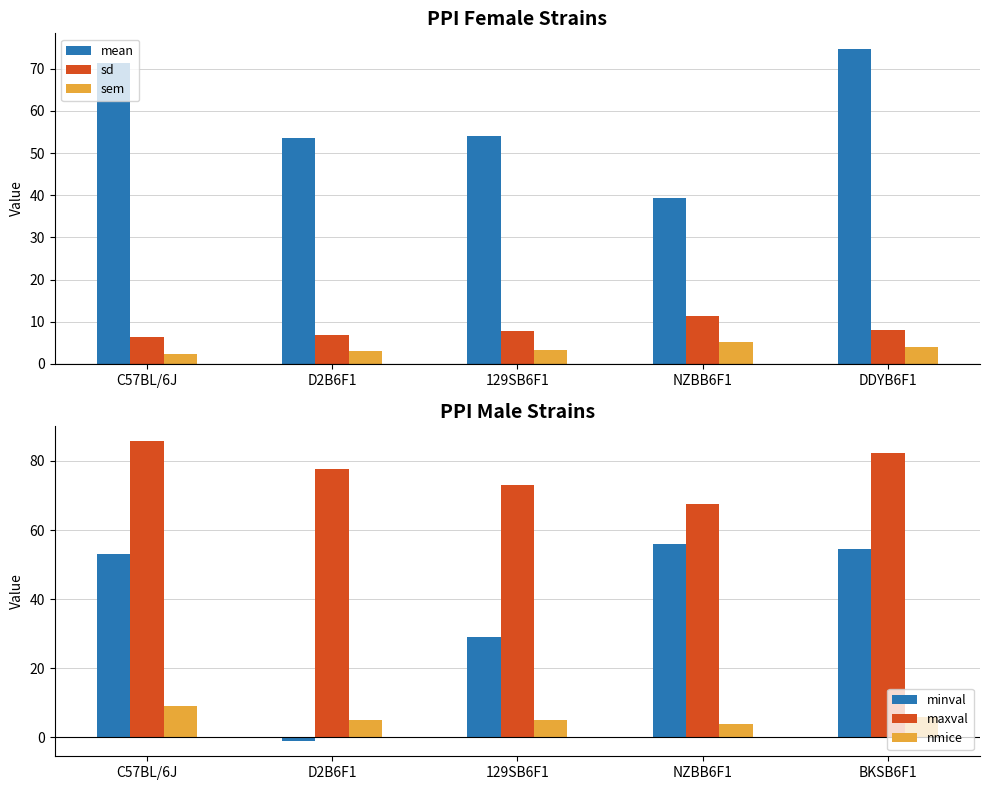

What is the maximum value for sem?

5.1